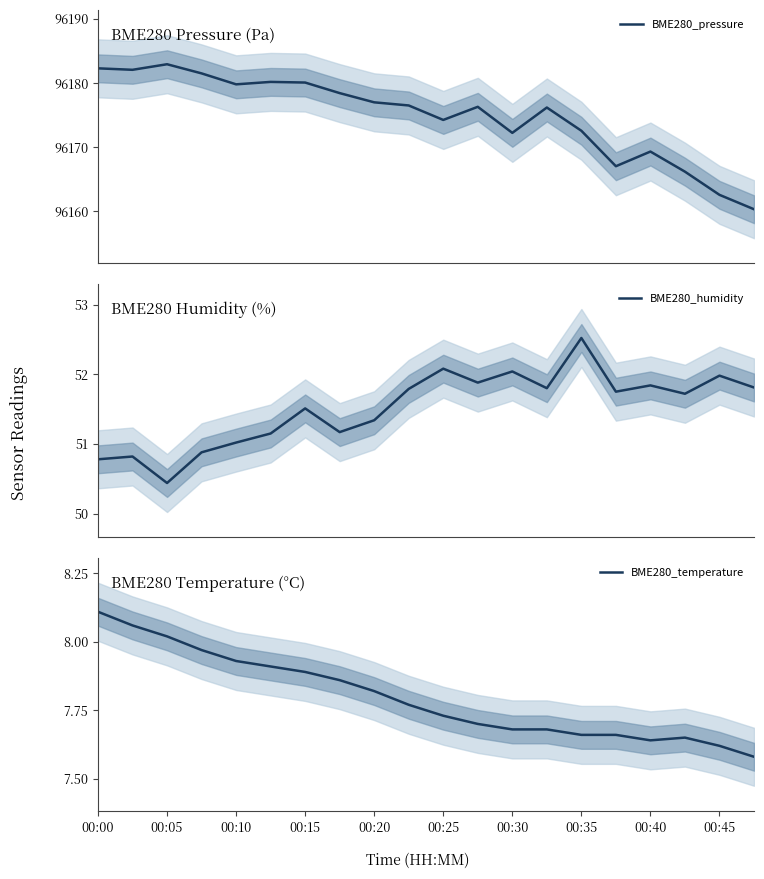

Which category has the highest value in the BME280_temperature series?

00:00